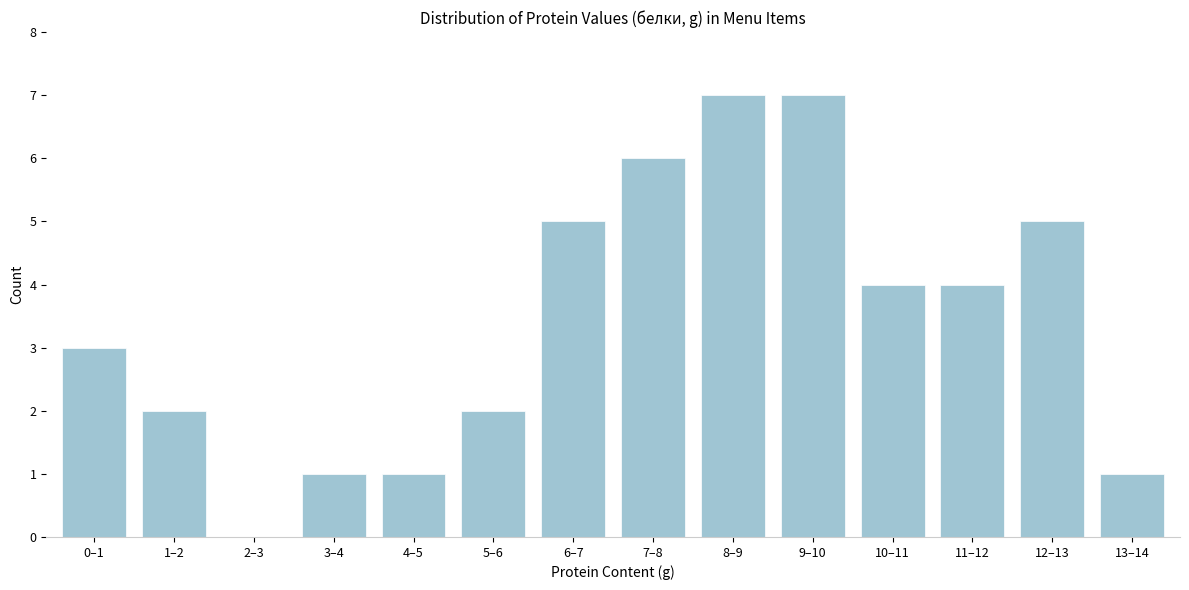

Reading left to right, list all the values displayed in this chart.

0–1=3	1–2=2	2–3=0	3–4=1	4–5=1	5–6=2	6–7=5	7–8=6	8–9=7	9–10=7	10–11=4	11–12=4	12–13=5	13–14=1